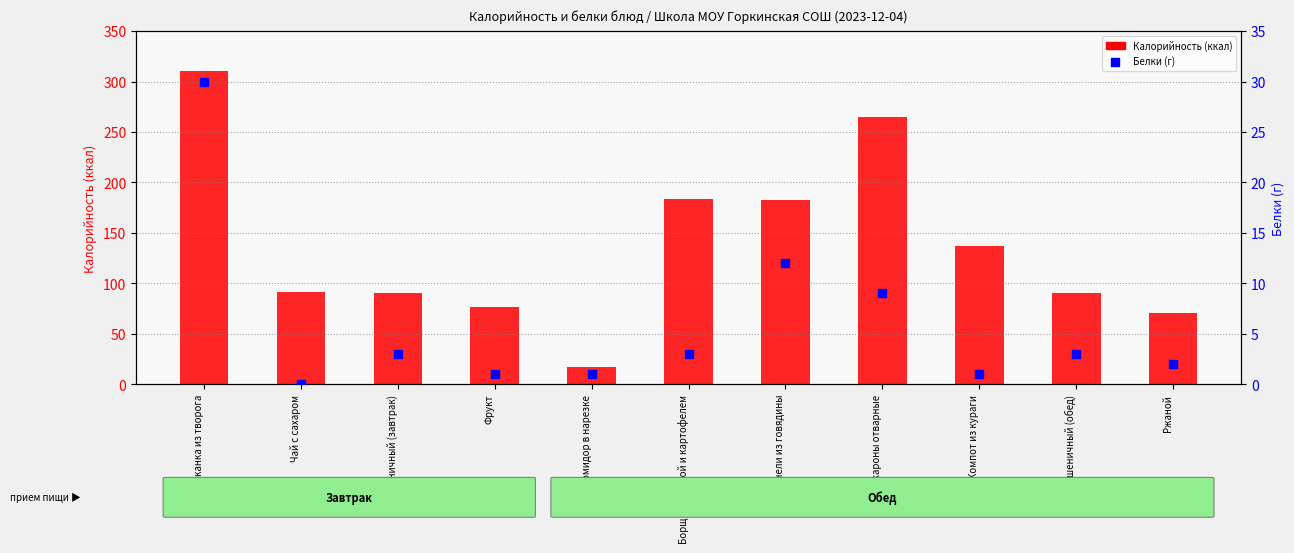

Which series contains the highest Y value?

Калорийность